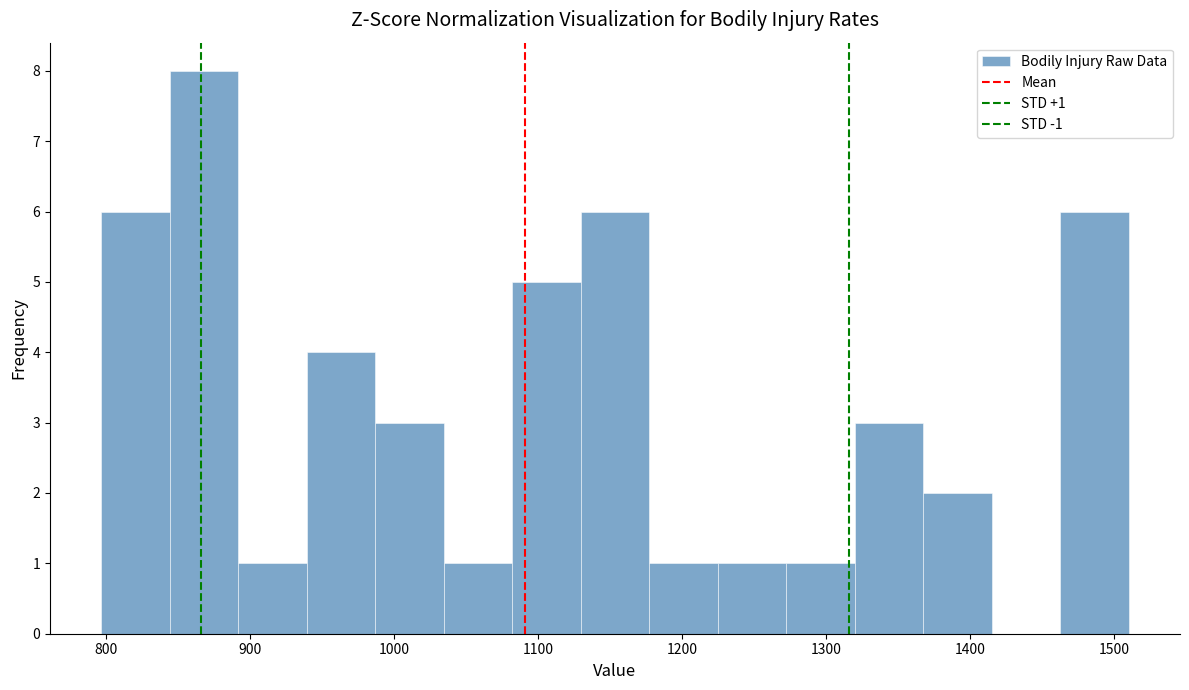

Which range on the x-axis has the tallest bar?

840 to 890